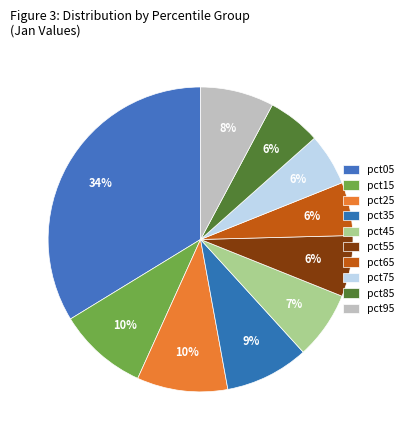

True or false: pct35 accounts for 9% of the total.

True